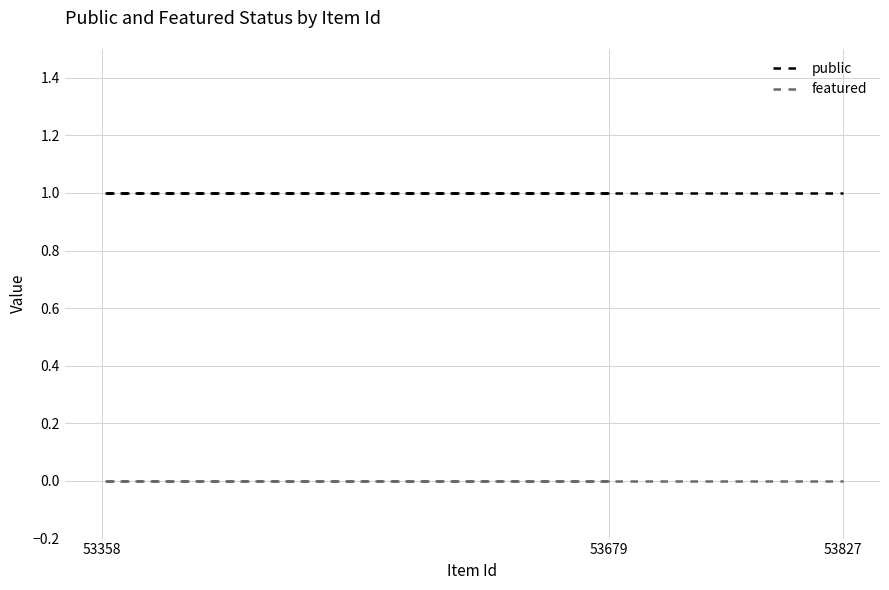

Reading left to right, extract all data points from this chart.

public: 53679=1	53358=1	53827=1
featured: 53679=0	53358=0	53827=0